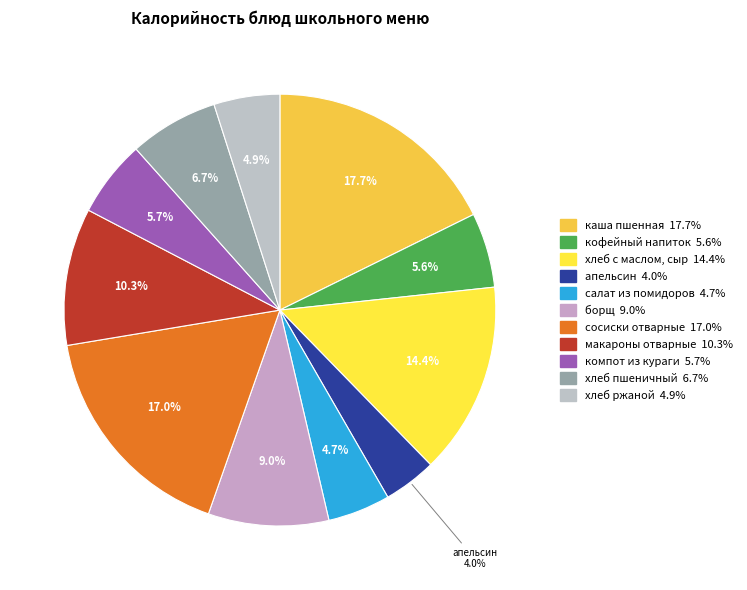

Count the number of slices in the pie.

11